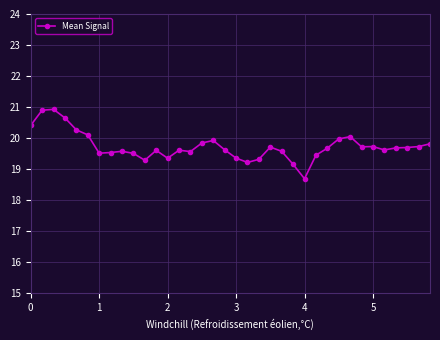

Does the chart display data point markers on the line(s)?

Yes